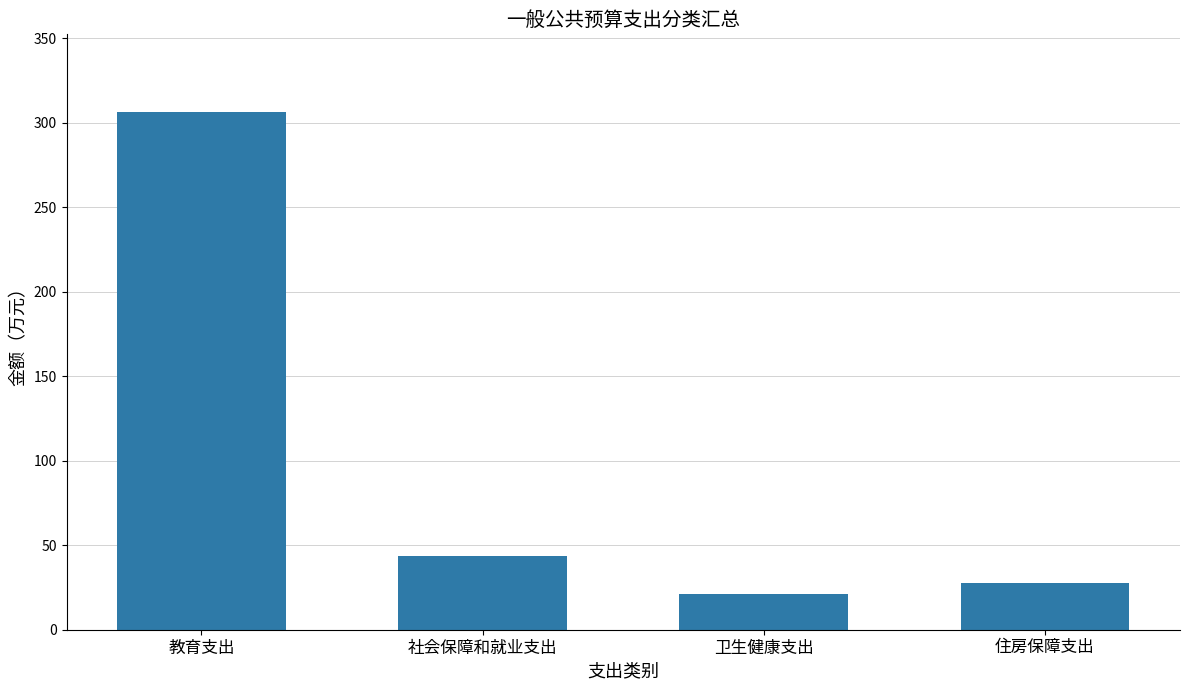

What is the label of the 4th bar from the left?

住房保障支出